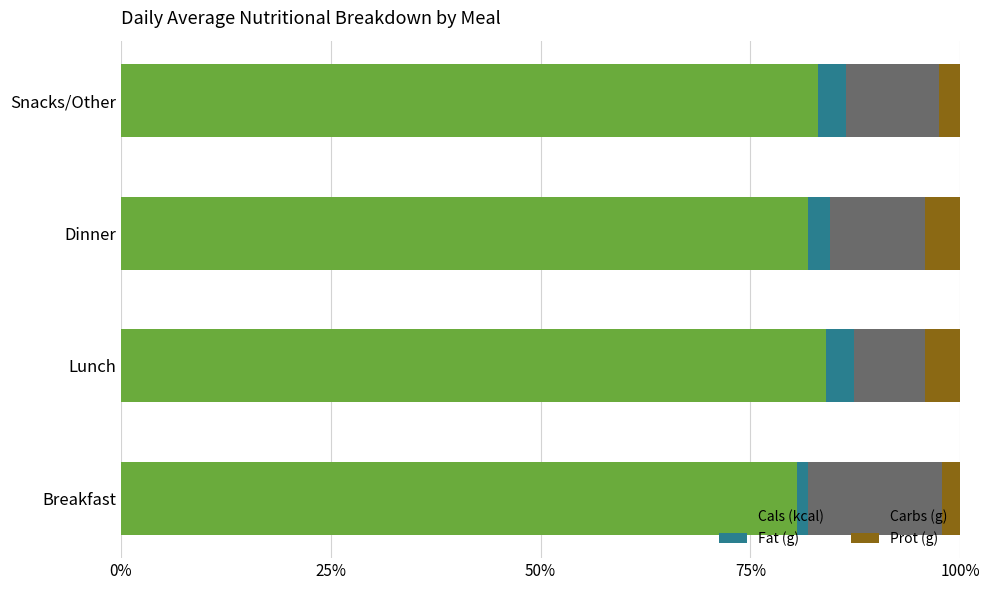

How many series are shown in this chart?

4